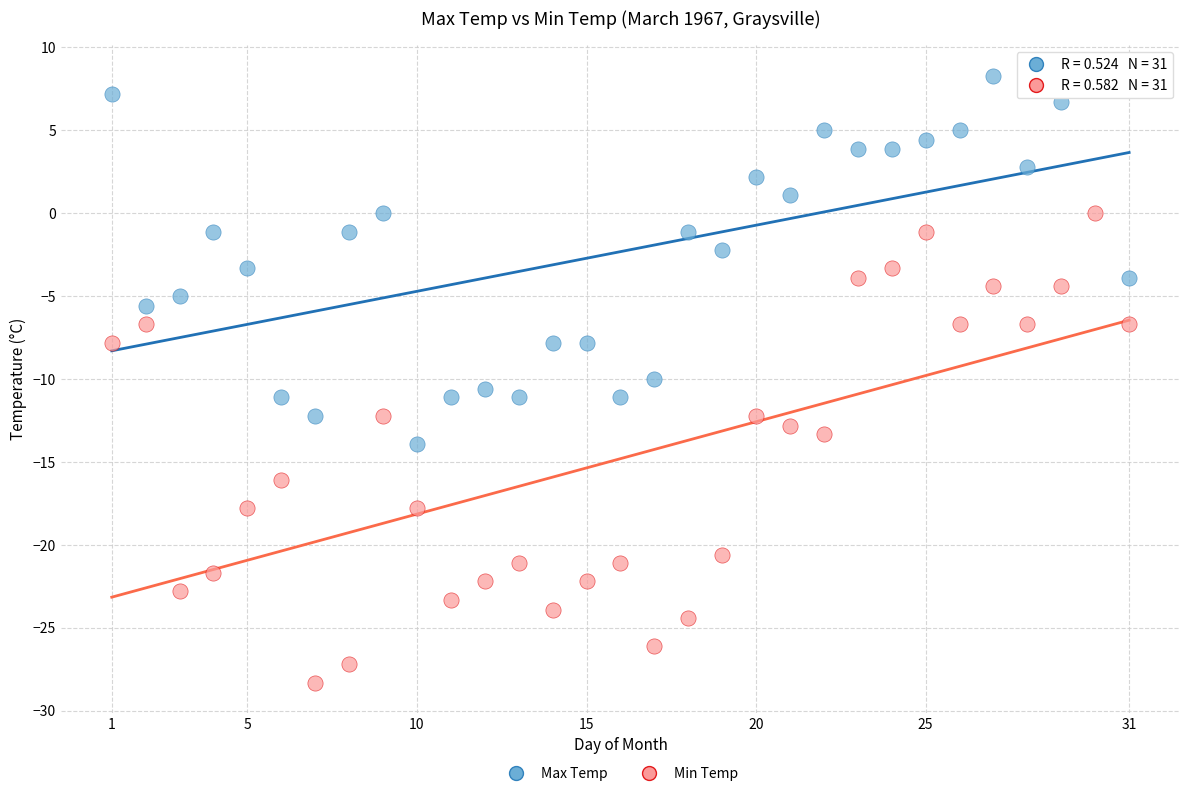

Which series has the widest spread of Y values?

Min Temp